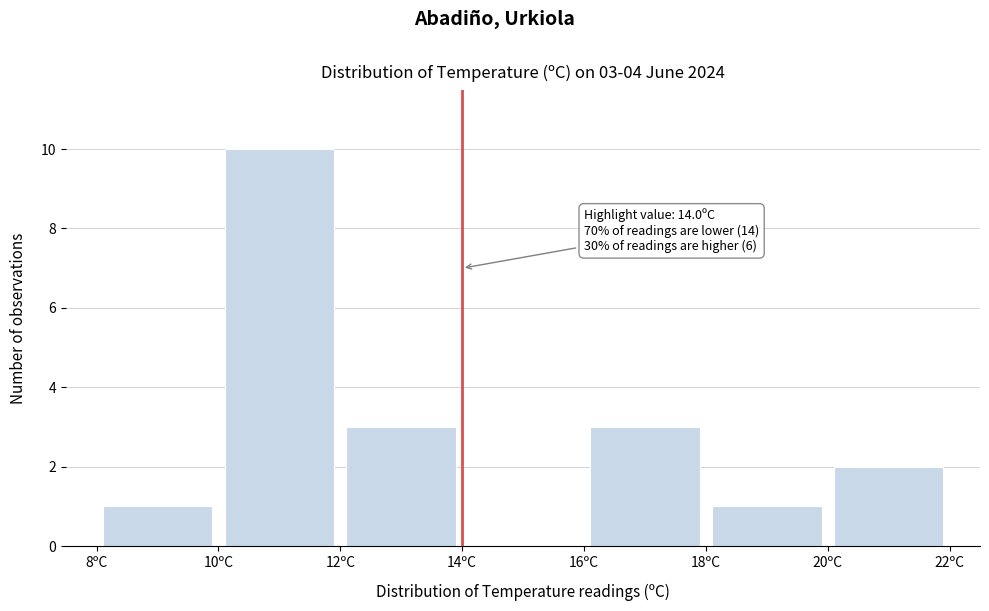

Which range on the x-axis has the tallest bar?

10 to 12